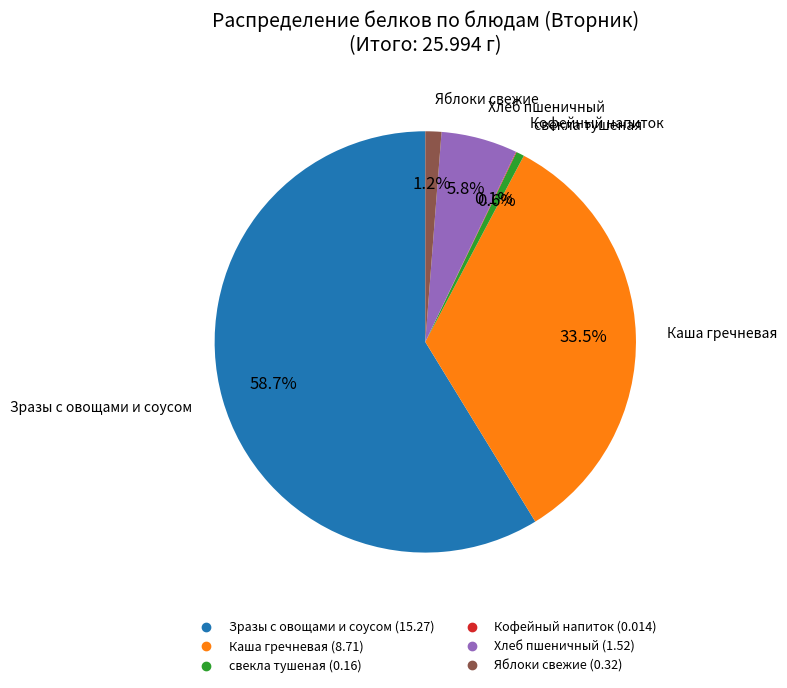

Which has a higher value, Каша гречневая or свекла тушеная?

Каша гречневая